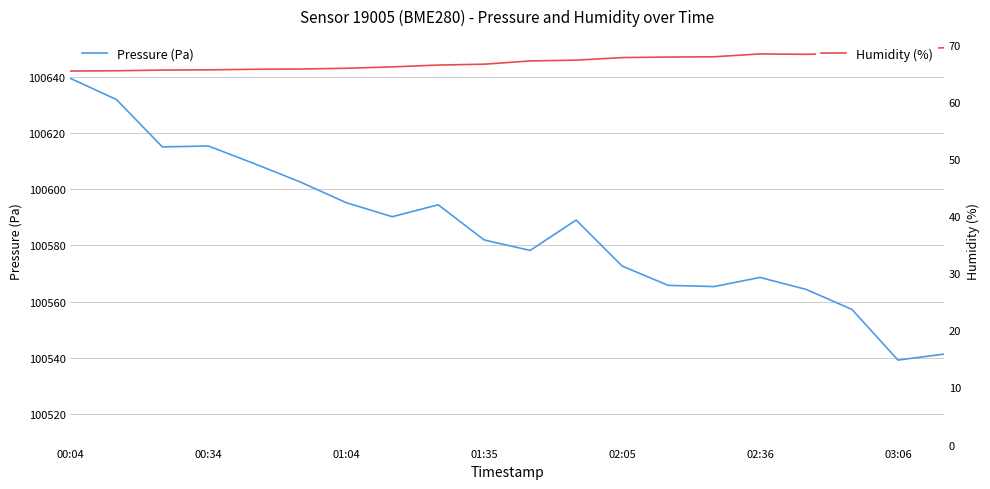

What is the lowest value of the Pressure (Pa) series?

100539.2